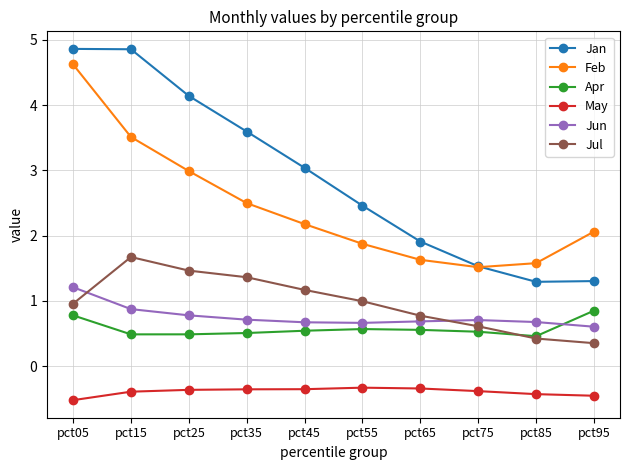

Rank the series at pct25 from lowest to highest value.

May, Apr, Jun, Jul, Feb, Jan